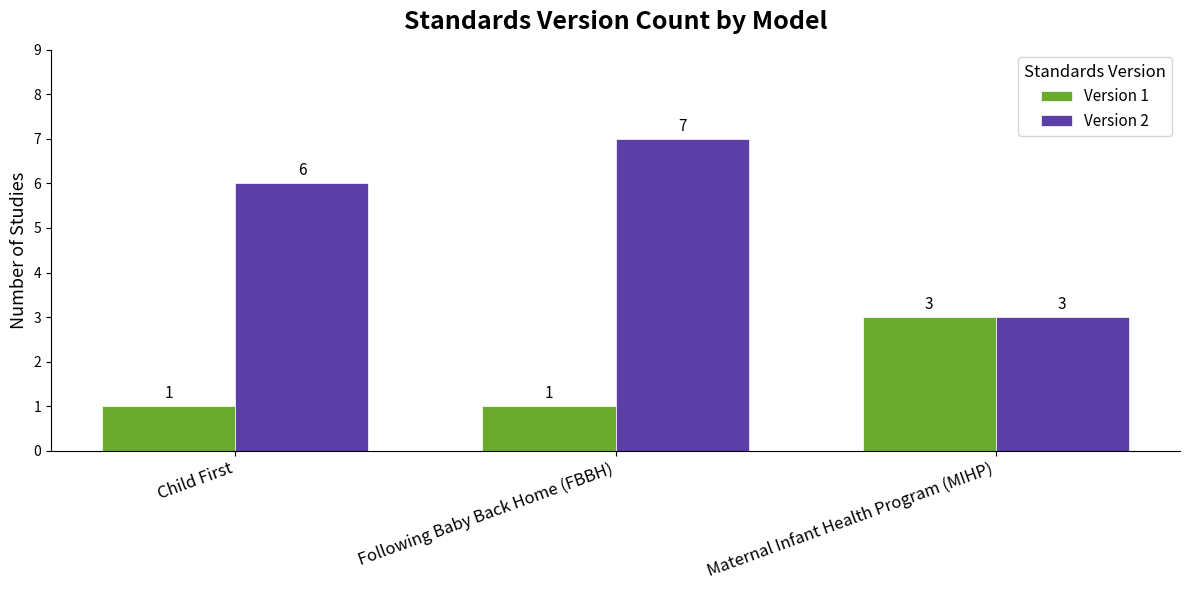

What value does the Version 1 series have at Maternal Infant Health Program (MIHP)?

3